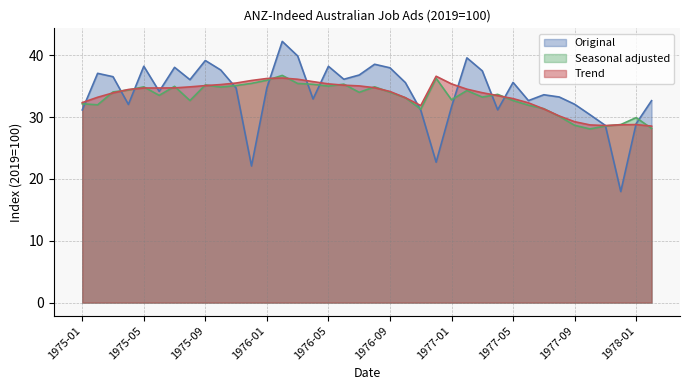

Rank the categories by Original value from lowest to highest.

1977-12, 1975-12, 1976-12, 1977-11, 1978-01, 1977-10, 1976-11, 1975-01, 1977-04, 1977-01, 1975-04, 1977-09, 1978-02, 1977-06, 1976-04, 1977-08, 1977-07, 1975-06, 1975-11, 1976-01, 1976-10, 1977-05, 1975-08, 1976-06, 1975-03, 1976-07, 1975-02, 1977-03, 1975-10, 1976-09, 1975-07, 1976-05, 1975-05, 1976-08, 1975-09, 1977-02, 1976-03, 1976-02